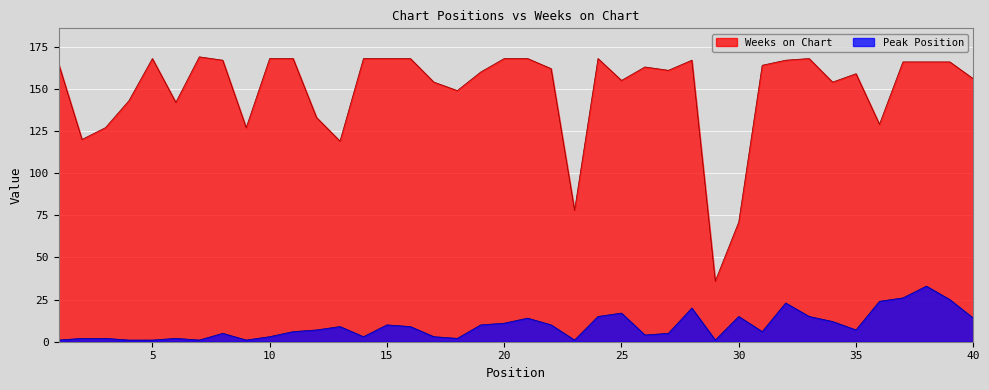

Rank the series by their average value, from lowest to highest.

Peak Position, Weeks on Chart